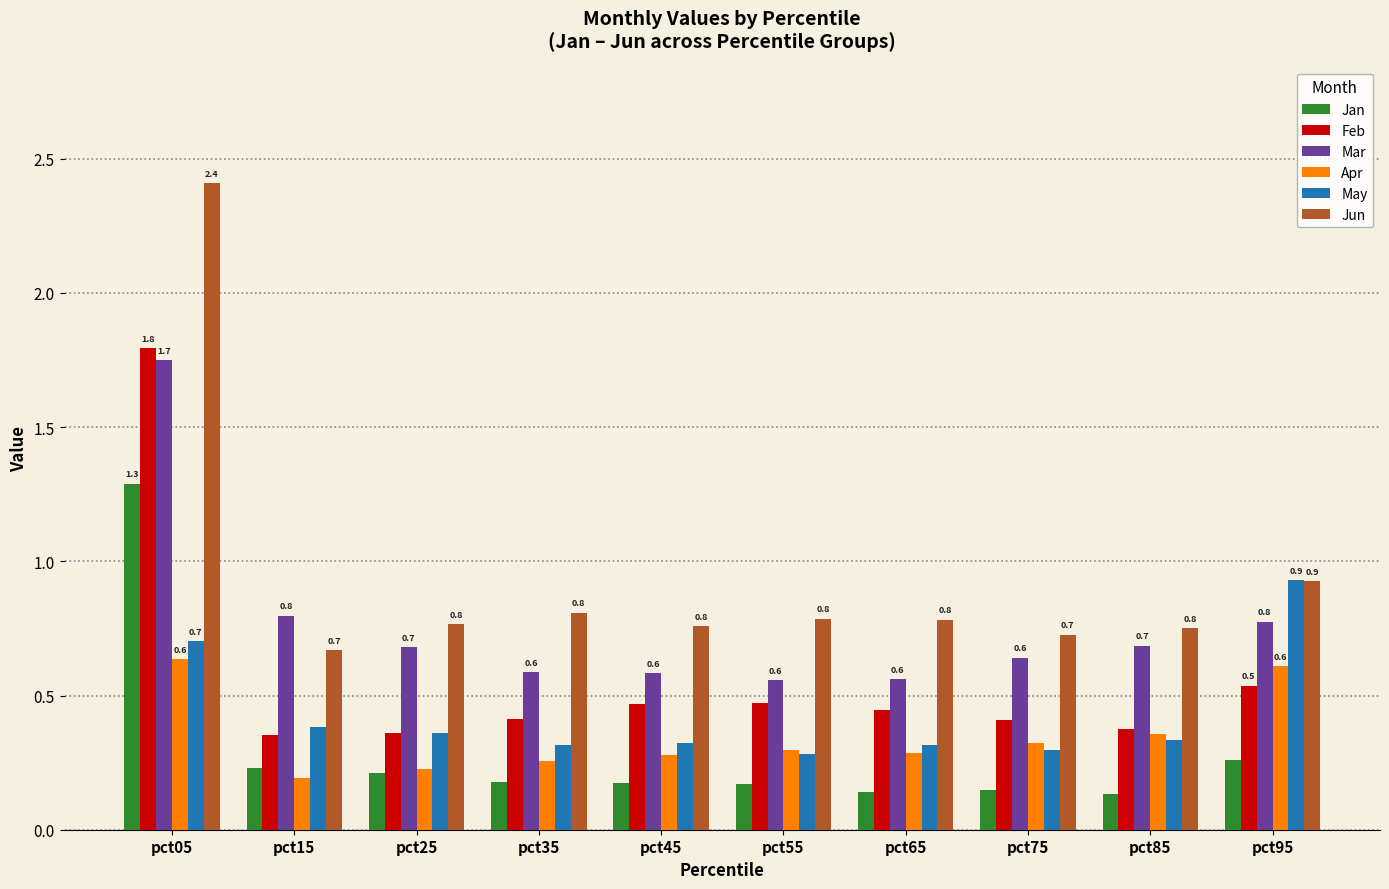

Which series has the largest range (max minus min)?

Jun